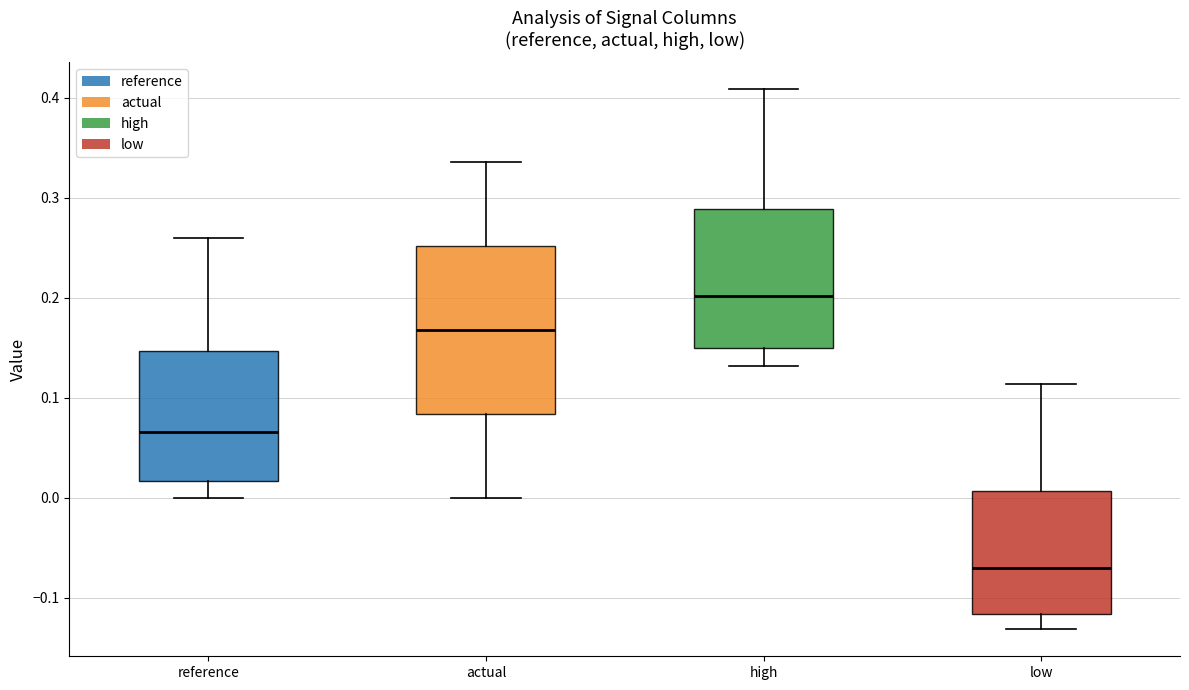

Where is the lower edge of the box for low on the y-axis? The values are not printed on the chart, so give them approximately, as read against the axis.

-0.12